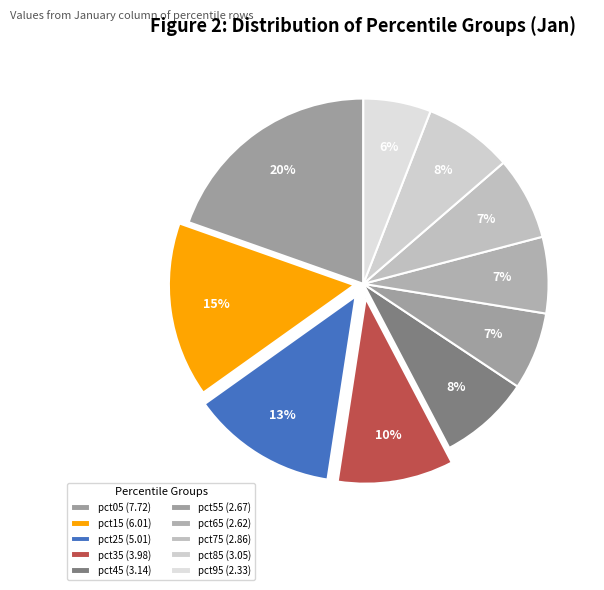

Does any single category account for the majority?

No